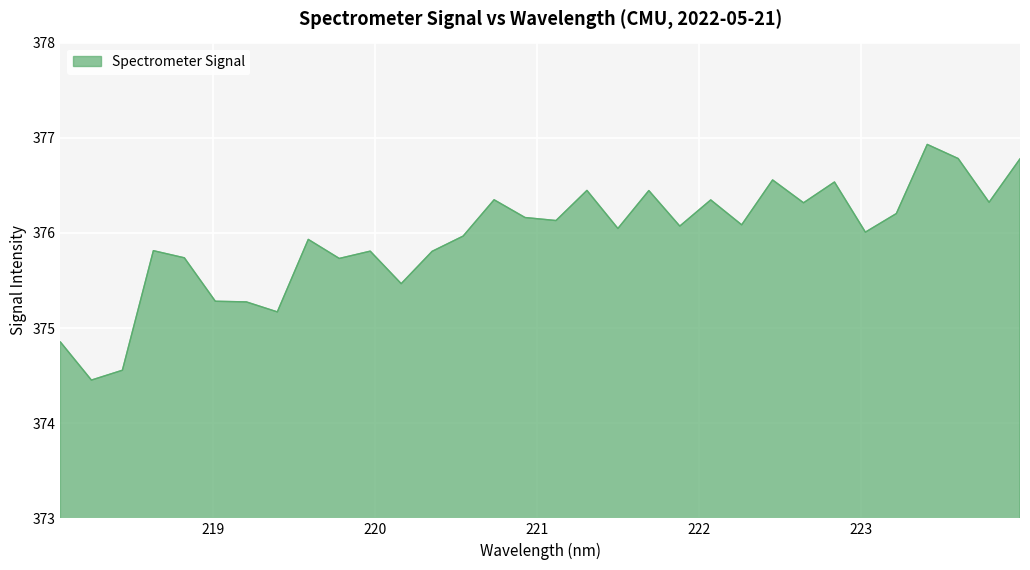

What is the smallest value displayed?

374.5